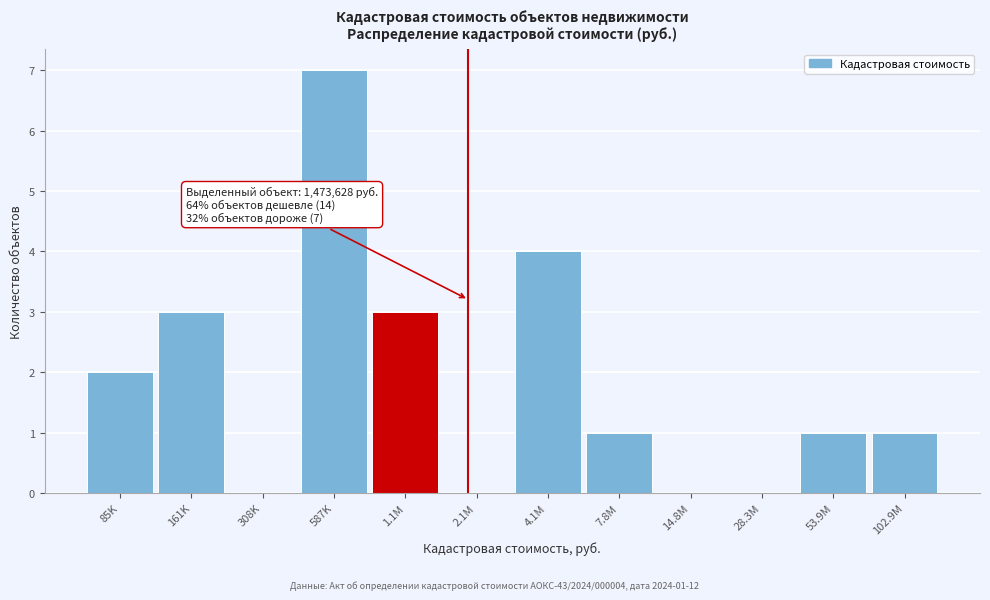

Reading right to left, transcribe all the data shown in this chart.

102.9M=1	53.9M=1	28.3M=0	14.8M=0	7.8M=1	4.1M=4	2.1M=0	1.1M=3	587K=7	308K=0	161K=3	85K=2